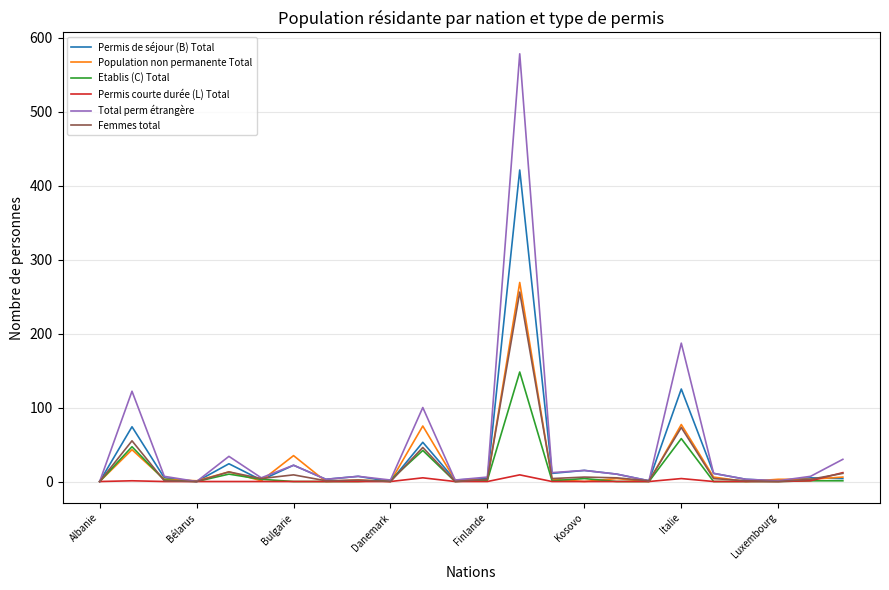

Is this an area chart (filled region under the line)?

No